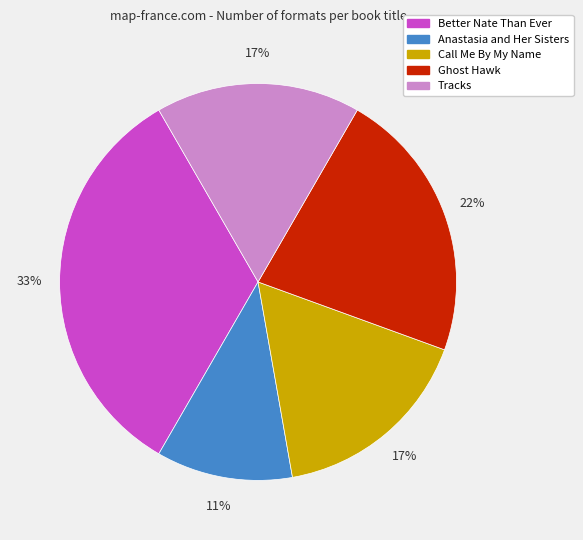

Does Ghost Hawk represent more than half of the total?

No